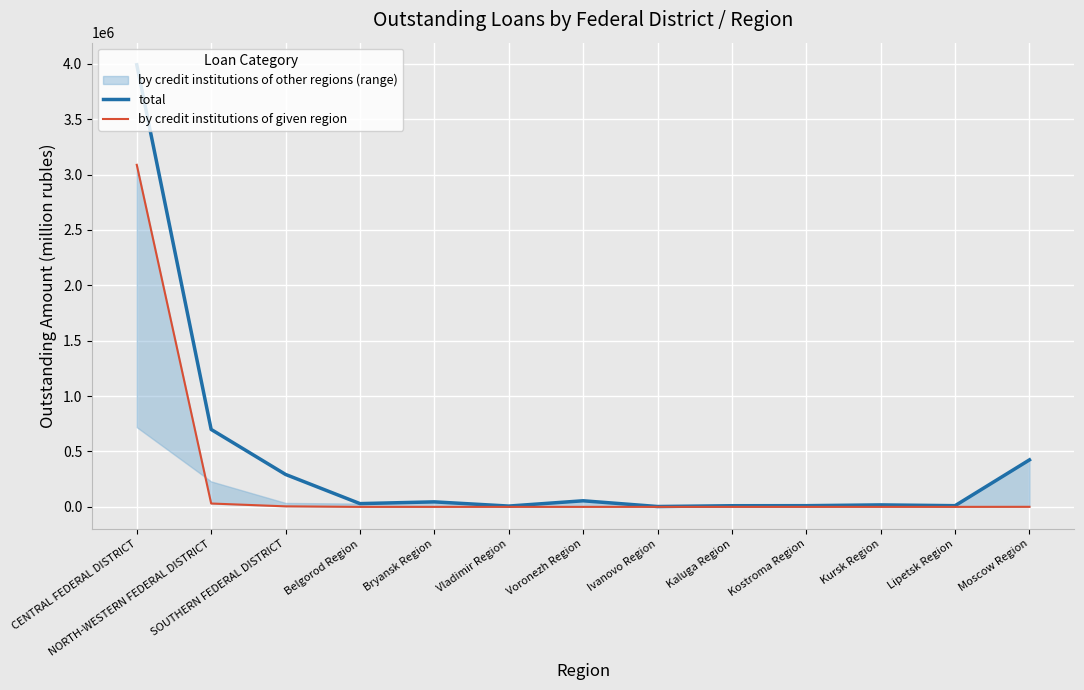

Reading left to right, transcribe all the data shown in this chart.

total: CENTRAL FEDERAL DISTRICT=3991376	NORTH-WESTERN FEDERAL DISTRICT=699132	SOUTHERN FEDERAL DISTRICT=292829	Belgorod Region=29427	Bryansk Region=45196	Vladimir Region=7284	Voronezh Region=54999	Ivanovo Region=3227	Kaluga Region=10312	Kostroma Region=10784	Kursk Region=17718	Lipetsk Region=10801	Moscow Region=424428
by credit institutions of given region: CENTRAL FEDERAL DISTRICT=3088192	NORTH-WESTERN FEDERAL DISTRICT=30288	SOUTHERN FEDERAL DISTRICT=4758	Belgorod Region=18	Bryansk Region=0	Vladimir Region=0	Voronezh Region=0	Ivanovo Region=41	Kaluga Region=0	Kostroma Region=0	Kursk Region=0	Lipetsk Region=0	Moscow Region=513